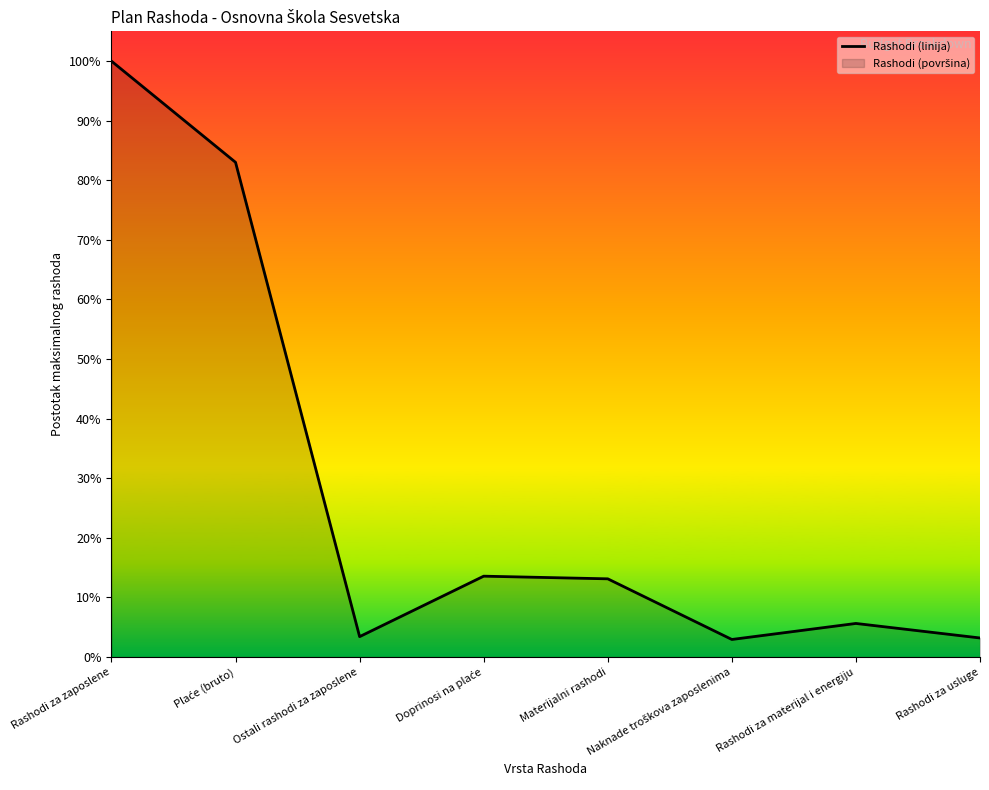

True or false: the data has more than 2 interior local peaks.

False